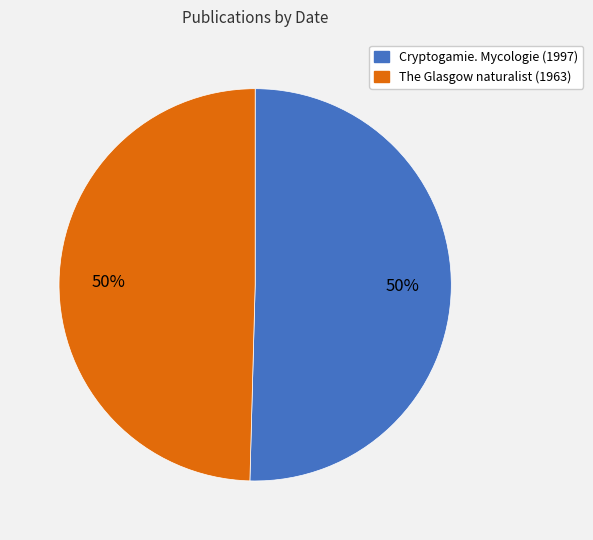

To the nearest percent, what is the combined percentage of Cryptogamie. Mycologie (1997) and The Glasgow naturalist (1963)?

100%